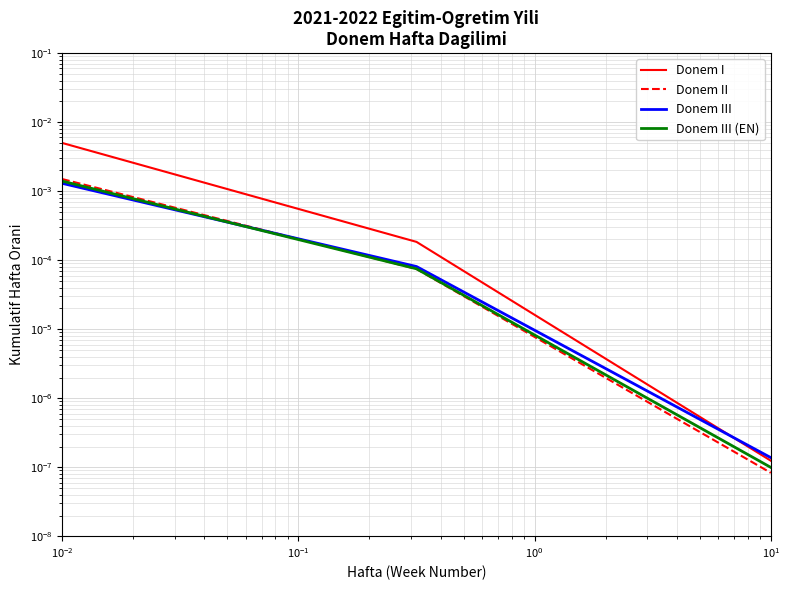

Does the chart display data point markers on the line(s)?

No